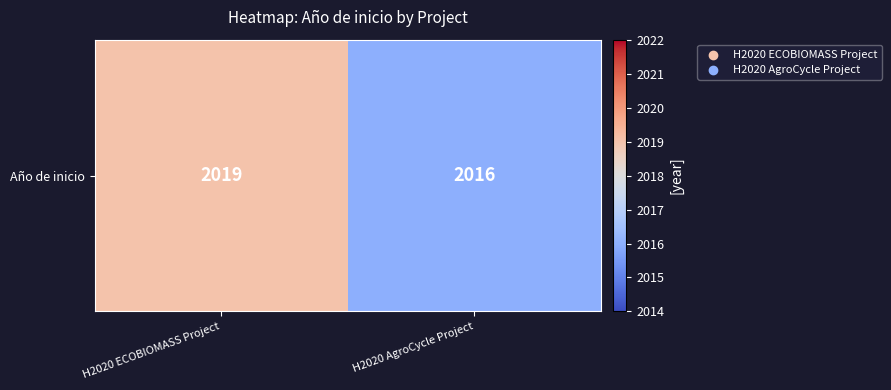

The value at H2020 AgroCycle Project is 3508. True or false?

False